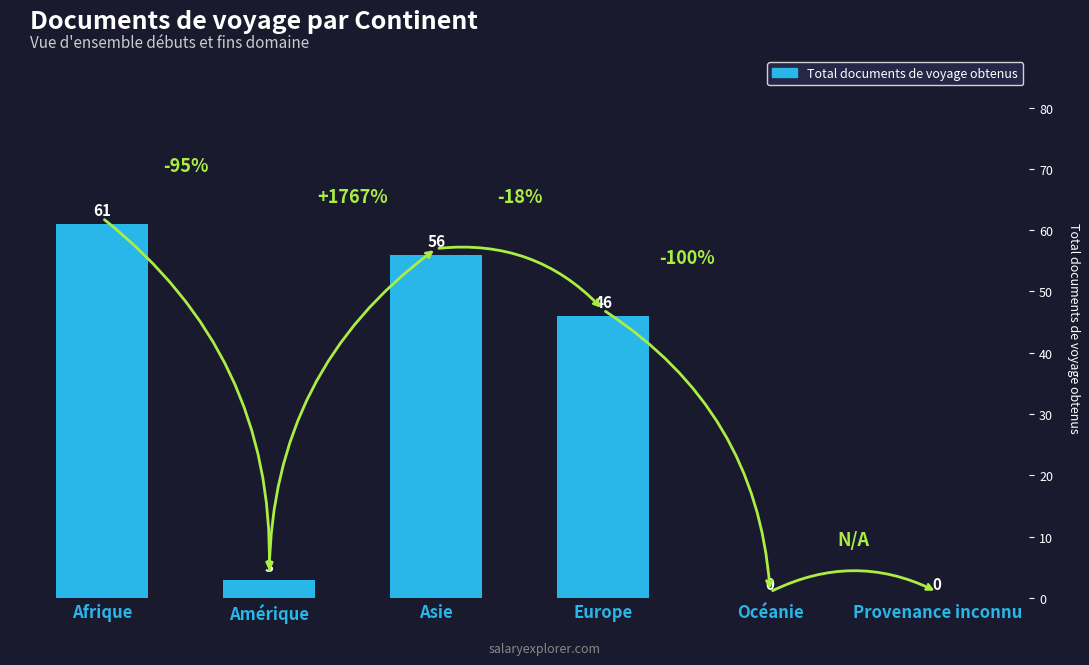

At which label does the data first exceed 46?

Afrique